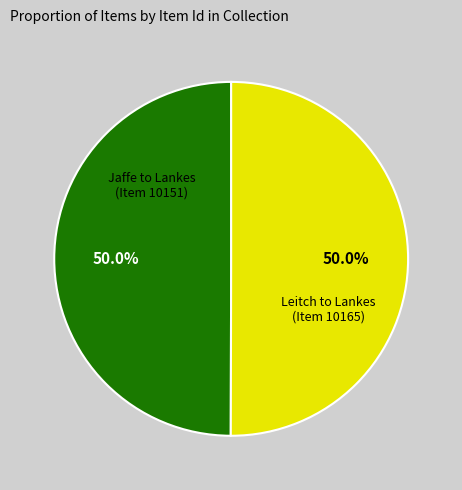

How many slices are in this pie chart?

2